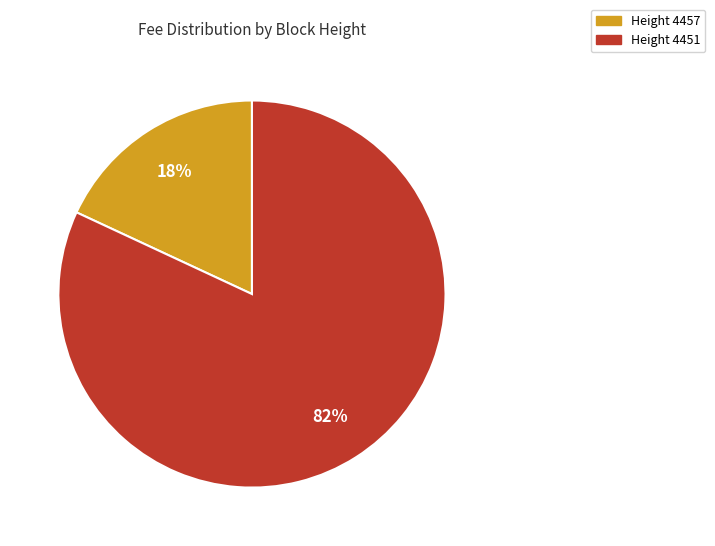

To the nearest percent, what is the average slice percentage?

50%